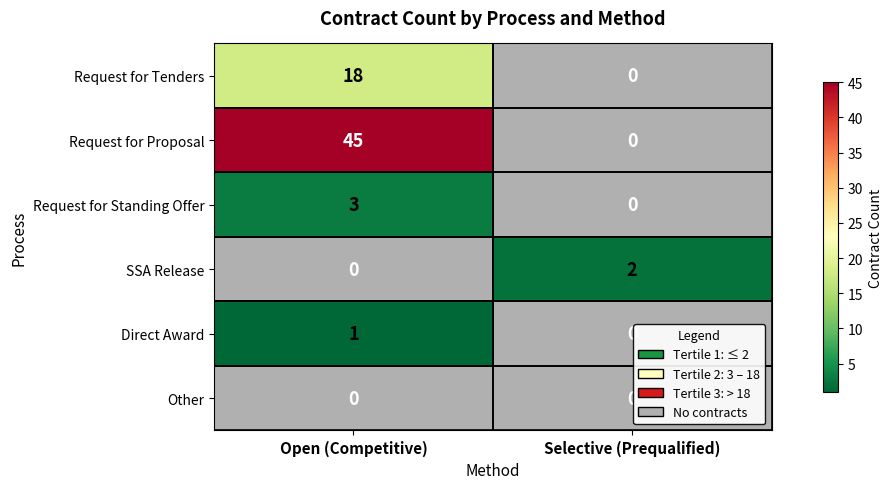

True or false: Direct Award has a value of 2 at Open (Competitive).

False